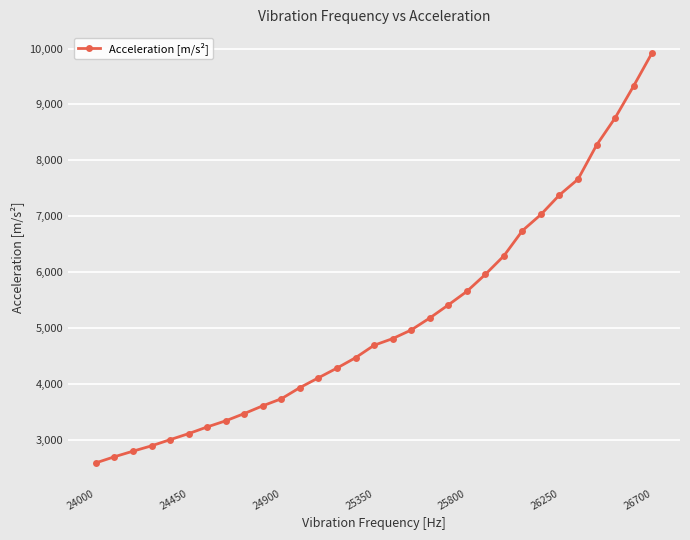

What is the greatest value displayed?

9926.5